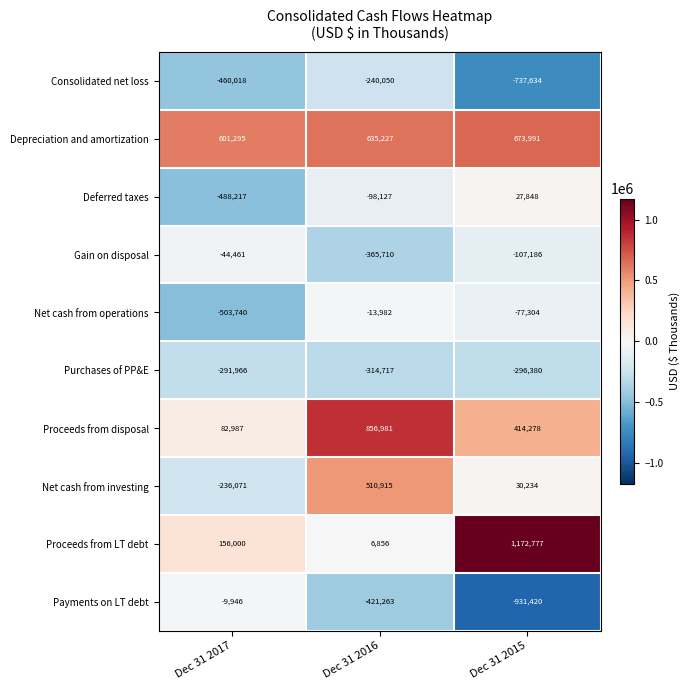

At Dec 31 2016, list the series in order from smallest to largest.

Payments on LT debt, Gain on disposal, Purchases of PP&E, Consolidated net loss, Deferred taxes, Net cash from operations, Proceeds from LT debt, Net cash from investing, Depreciation and amortization, Proceeds from disposal